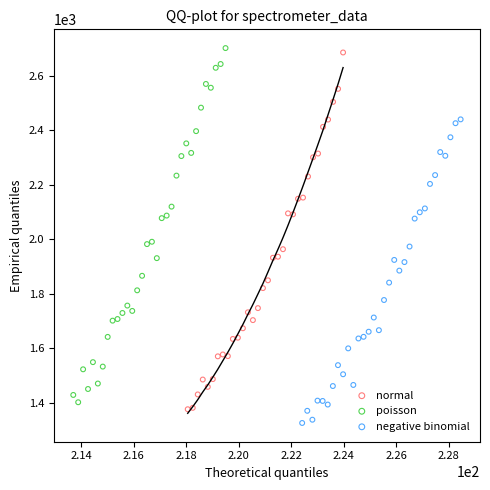

What are all the series names shown in the legend?

normal, poisson, negative binomial